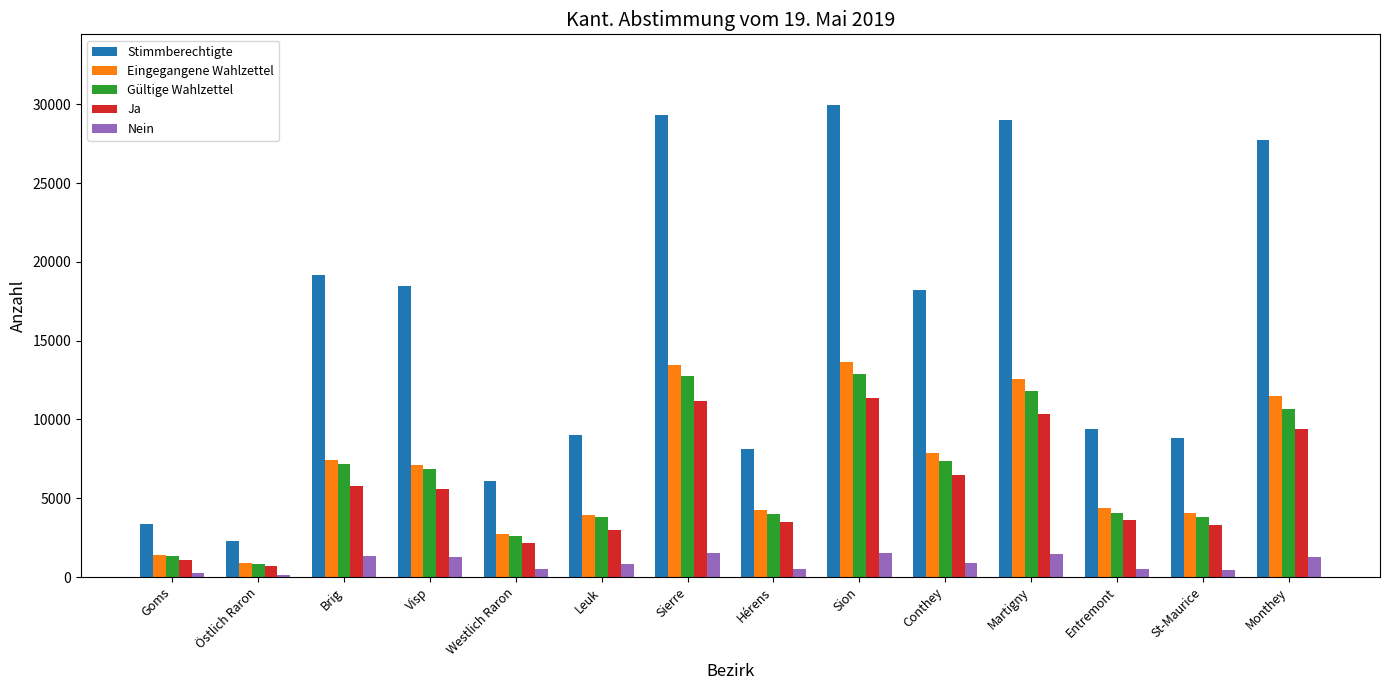

What are all the series names shown in the legend?

Stimmberechtigte, Eingegangene Wahlzettel, Gültige Wahlzettel, Ja, Nein